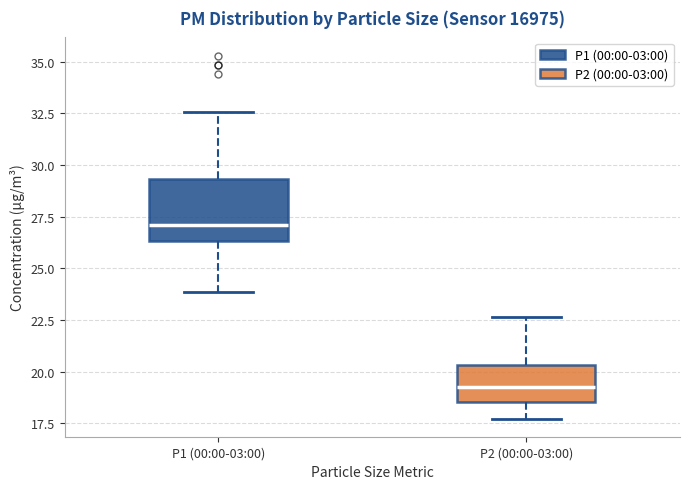

Reading left to right, transcribe this box plot: for each box, give where its median line is, the range the box spans, and where its two whiskers end, as read against the y-axis. The values are not printed on the chart, so give them approximately, as read against the axis.

P1 (00:00-03:00): median 27.0, box 26.5 to 29.5, whiskers 24.0 to 32.5
P2 (00:00-03:00): median 19.5, box 18.5 to 20.5, whiskers 17.5 to 22.5